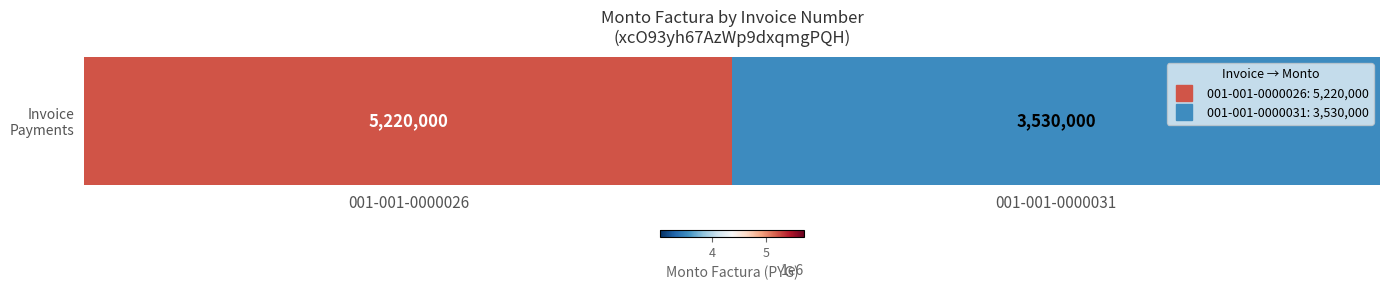

What is the sum of the values at 001-001-0000026 and 001-001-0000031?

8750000